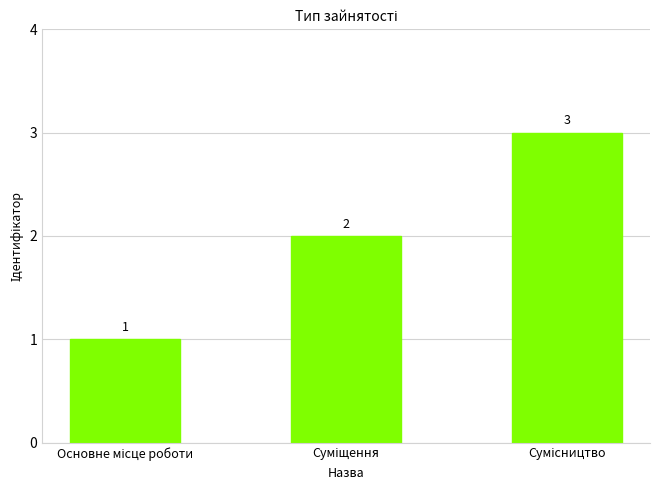

What is the value of the 3rd bar from the left?

3